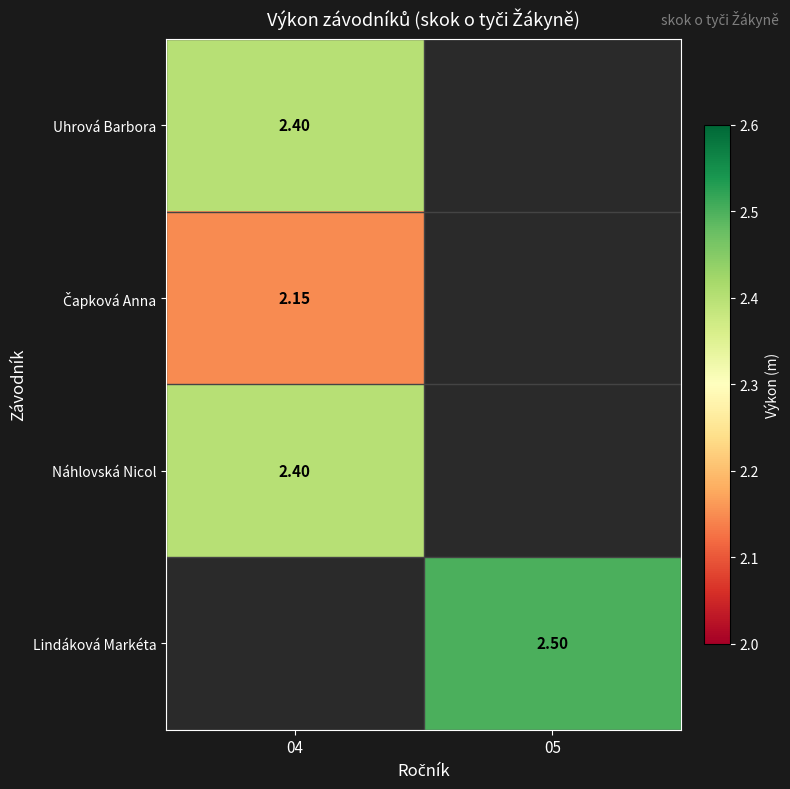

Is it true that Lindáková Markéta equals 2.5 at 05?

True